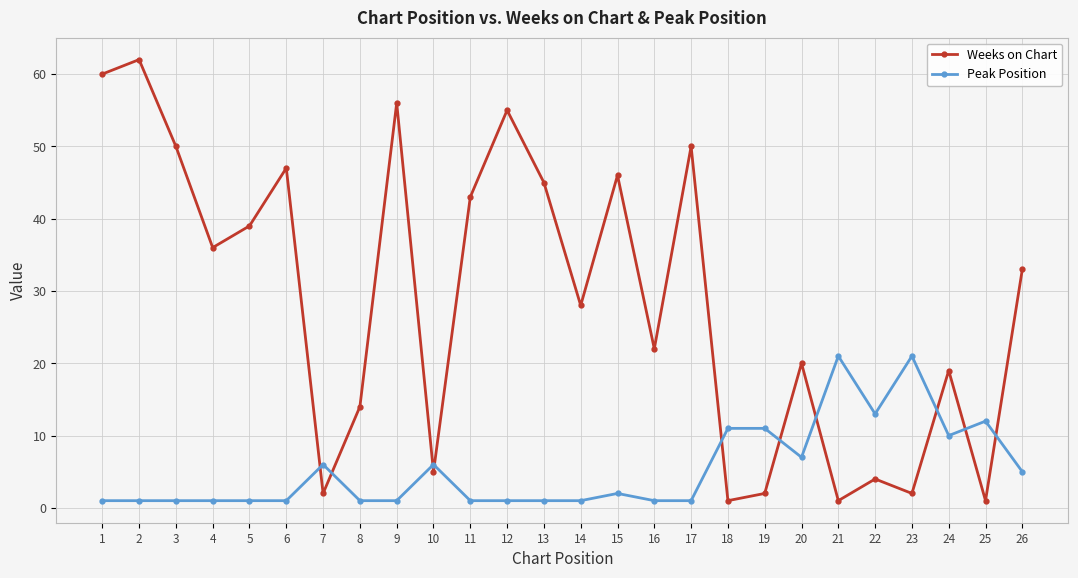

What is the smallest value displayed?

1